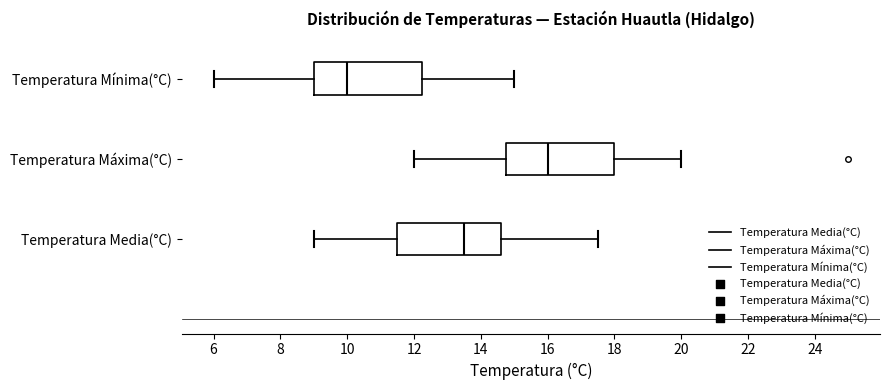

Reading bottom to top, read every box against the x-axis: the position of its median line, the range the box covers, and the ends of its whiskers. The values are not printed on the chart, so give them approximately, as read against the axis.

Temperatura Media(°C): median 13.6, box 11.6 to 14.6, whiskers 9.0 to 17.6
Temperatura Máxima(°C): median 16.0, box 14.8 to 18.0, whiskers 12.0 to 20.0
Temperatura Mínima(°C): median 10.0, box 9.0 to 12.2, whiskers 6.0 to 15.0